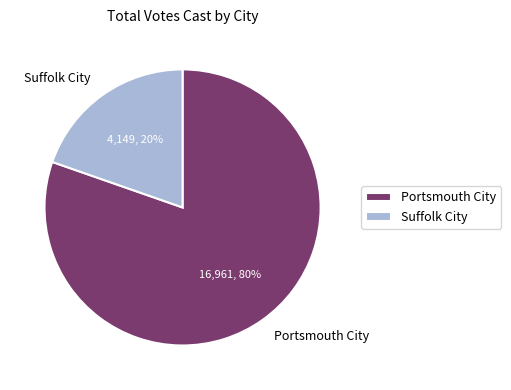

Does Portsmouth City account for over 50% of the chart?

Yes